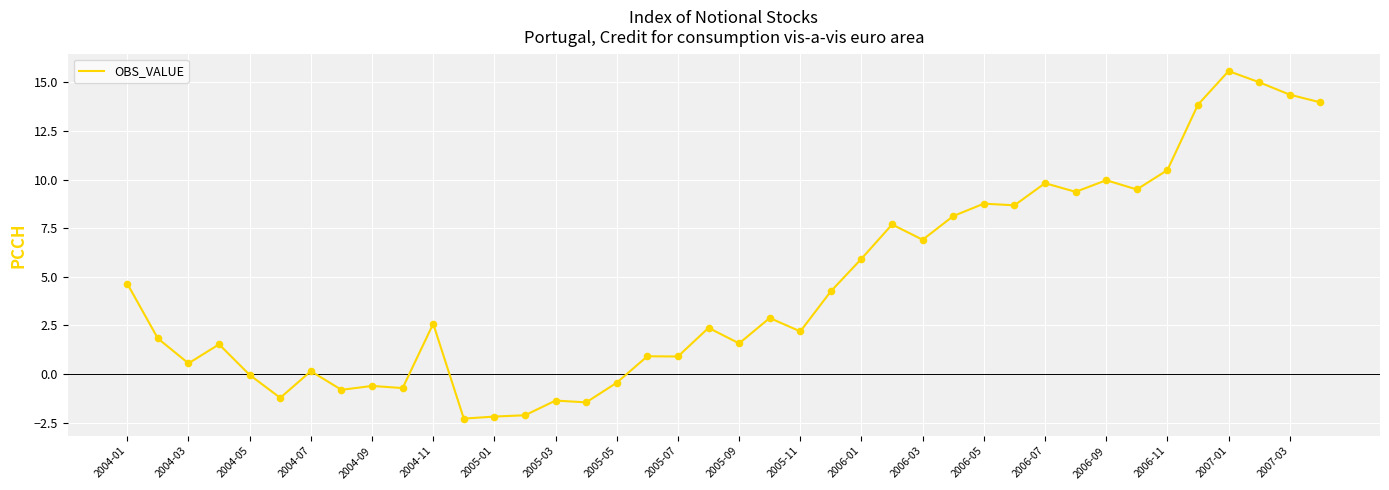

What is the difference between the maximum and minimum values?

17.9